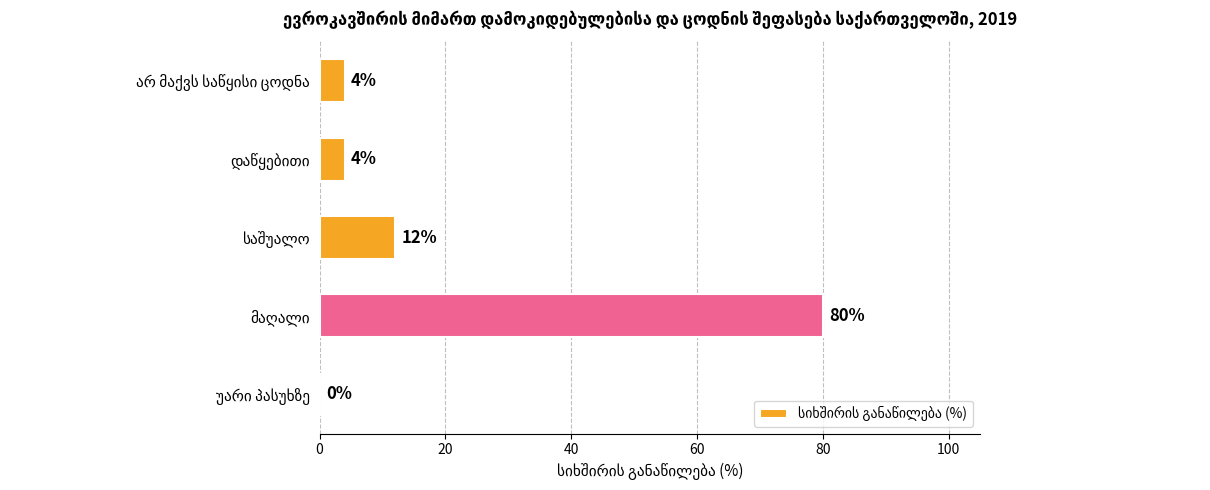

What is the maximum value shown in the chart?

80